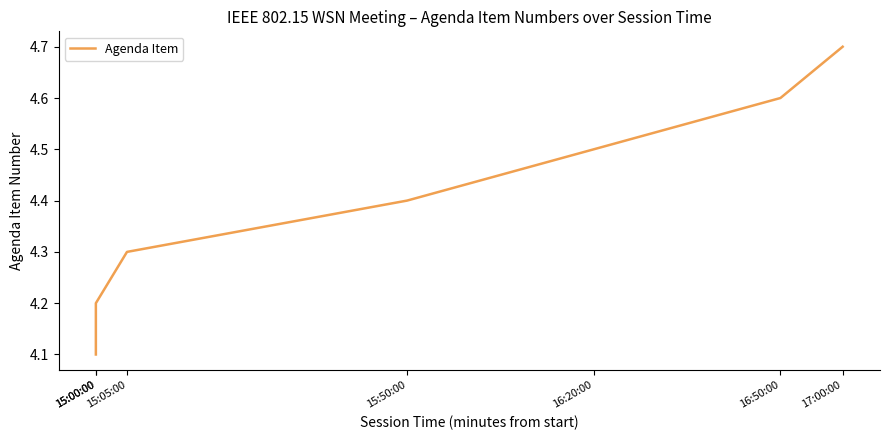

Reading right to left, transcribe all the data shown in this chart.

17:00:00=4.7	16:50:00=4.6	16:20:00=4.5	15:50:00=4.4	15:05:00=4.3	15:00:00=4.2	15:00:00=4.1